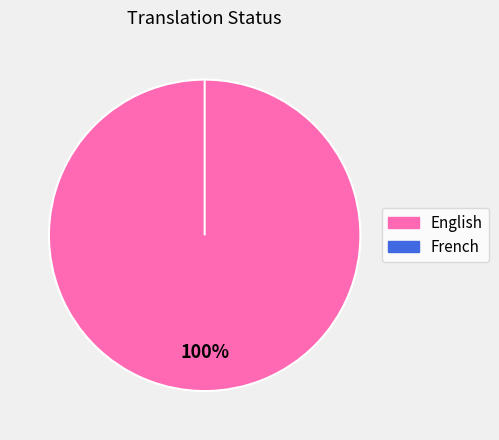

What is the change in value from English to French?

-83